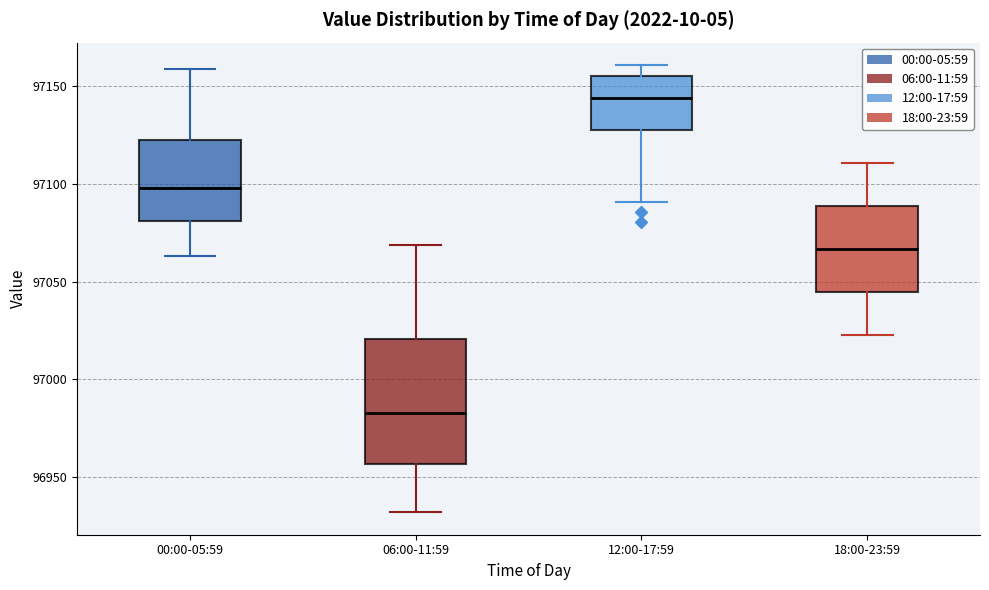

Which box has the highest median line?

12:00-17:59